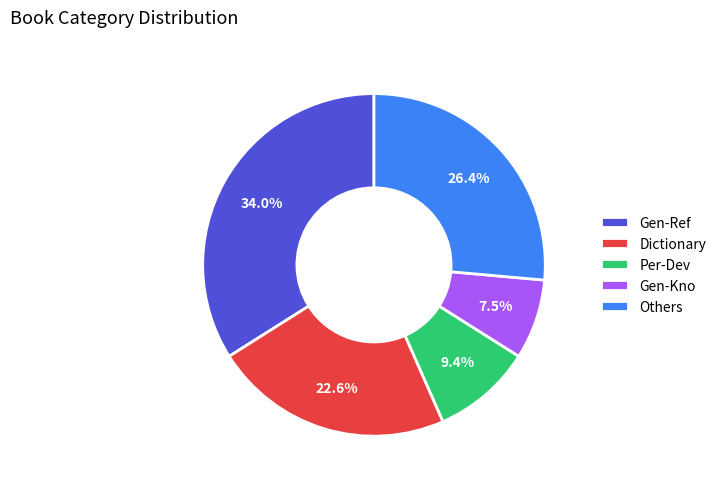

How much of the chart is everything except Per-Dev?

90.6%